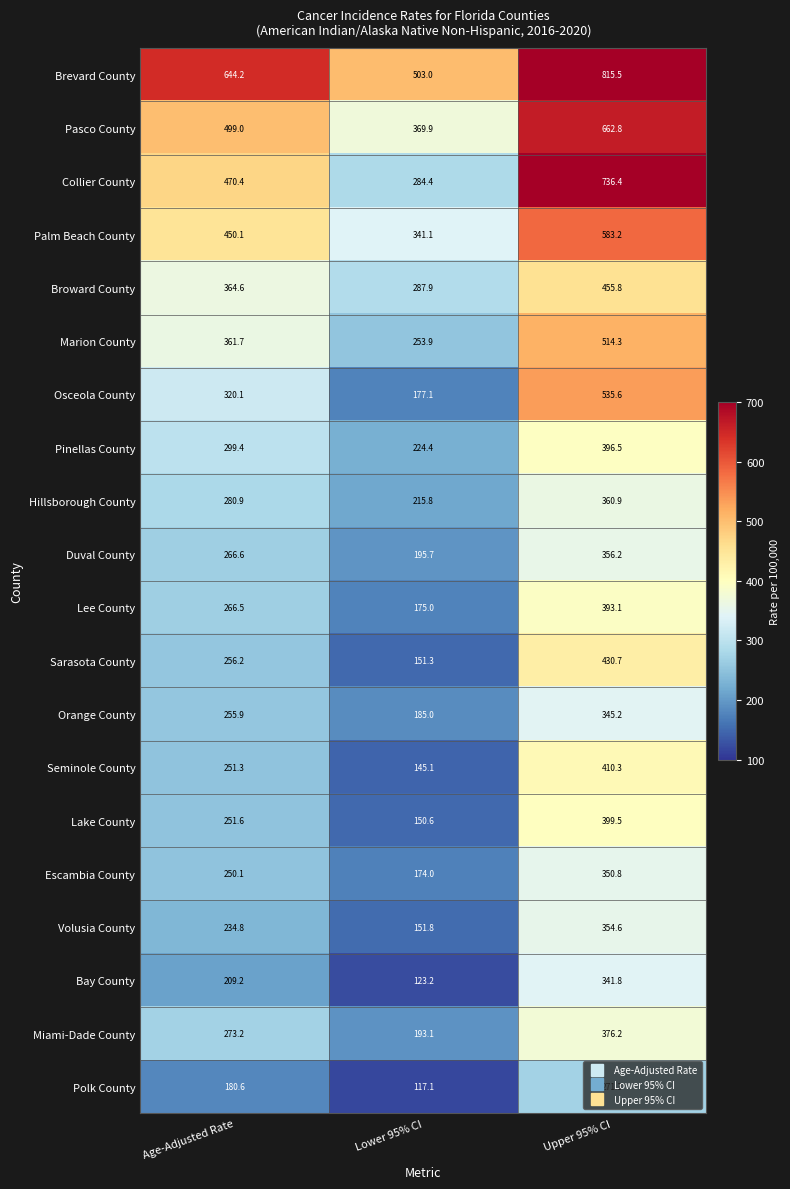

At which label is Marion County closest to 384?

Age-Adjusted Rate